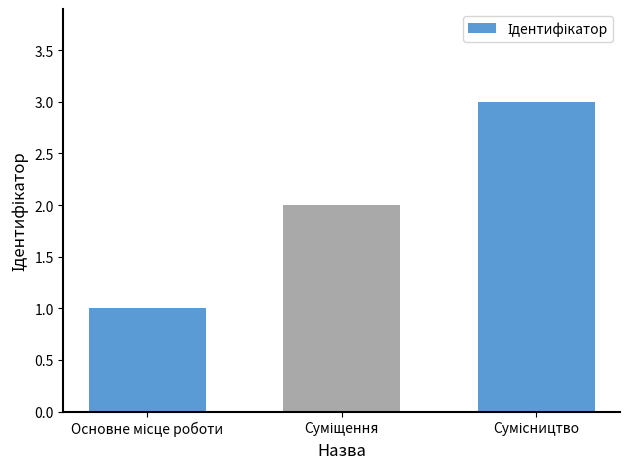

What is the maximum value shown in the chart?

3